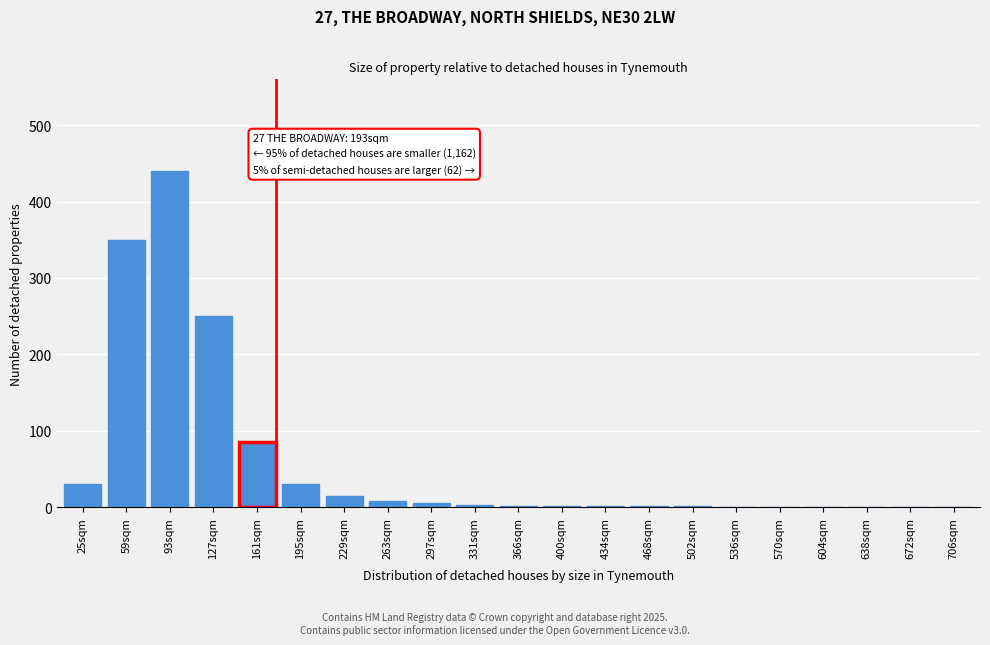

The chart shows a value of 1 at 468sqm. True or false?

True